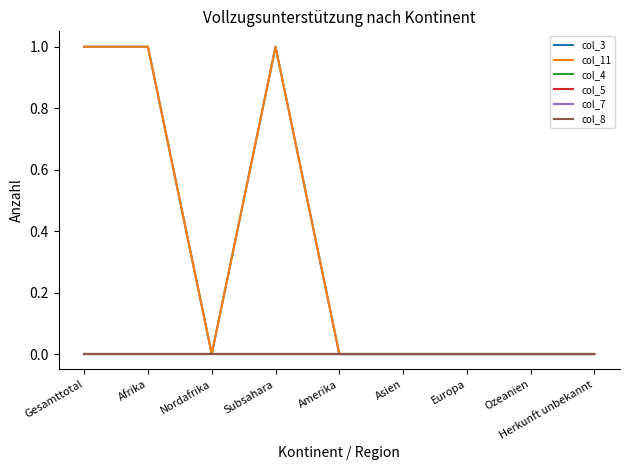

What is the label of the 6th point from the left?

Asien